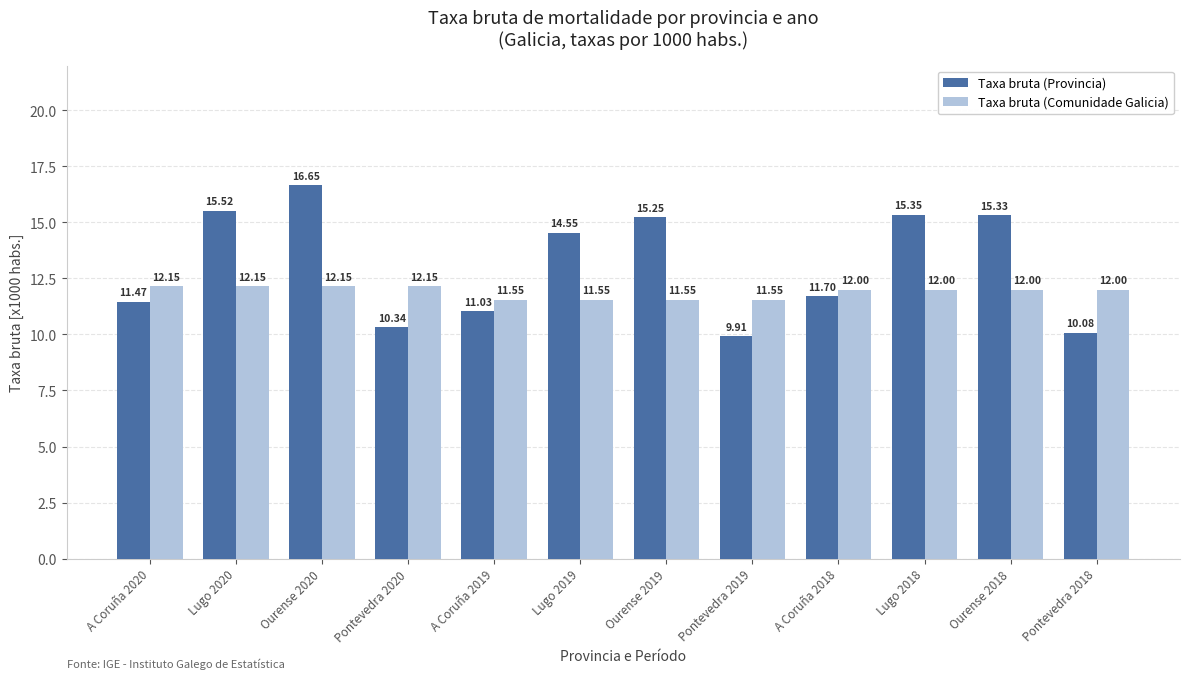

At Ourense 2020, list the series in order from smallest to largest.

Taxa bruta (Comunidade Galicia), Taxa bruta (Provincia)